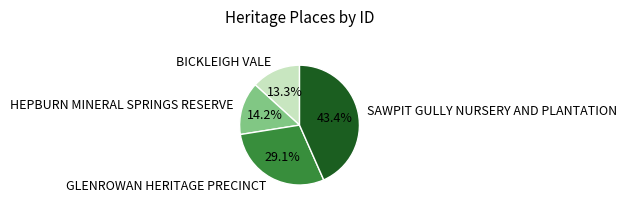

How many segments does this pie chart have?

4